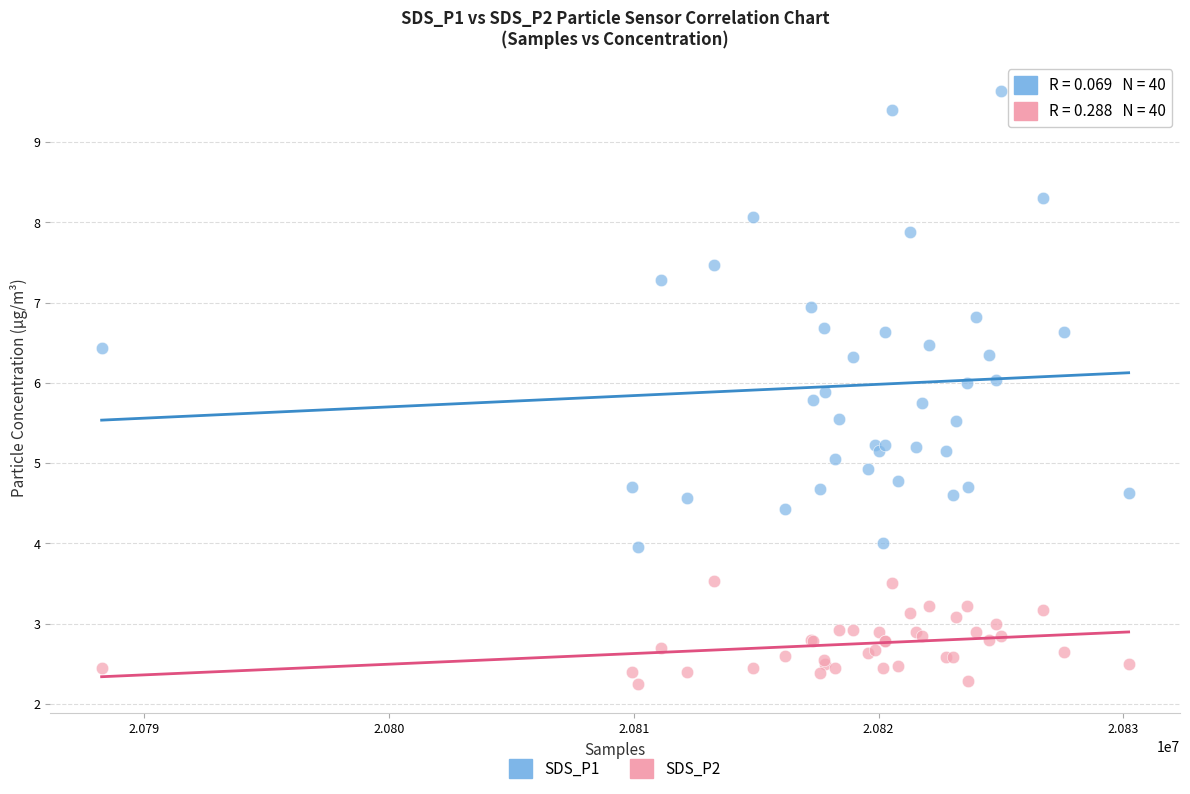

Which series contains the highest Y value?

SDS_P1